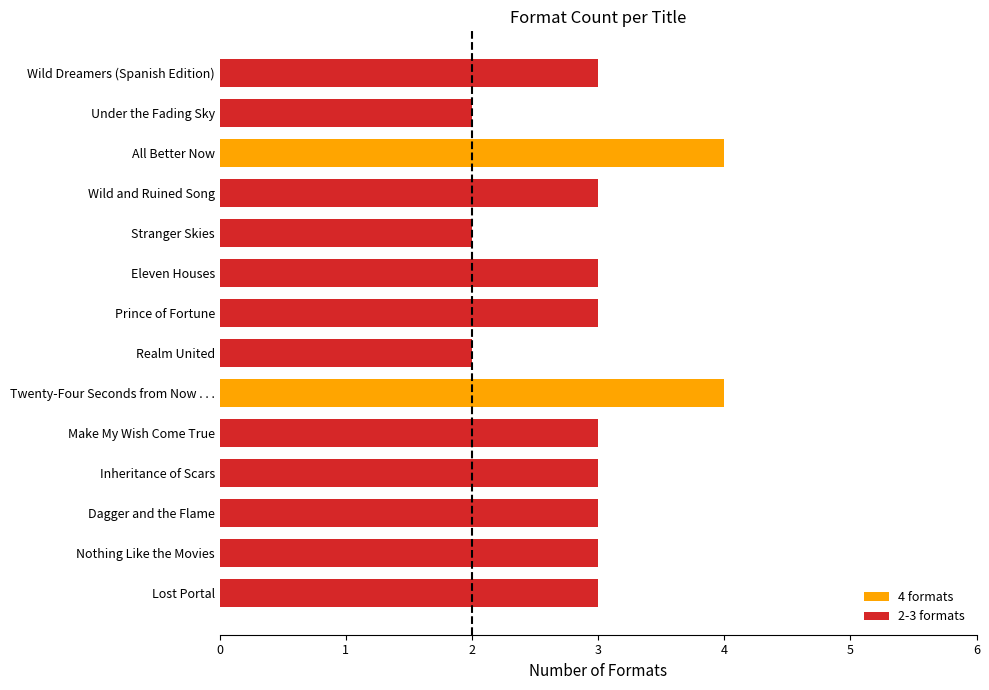

What is the maximum value shown in the chart?

4